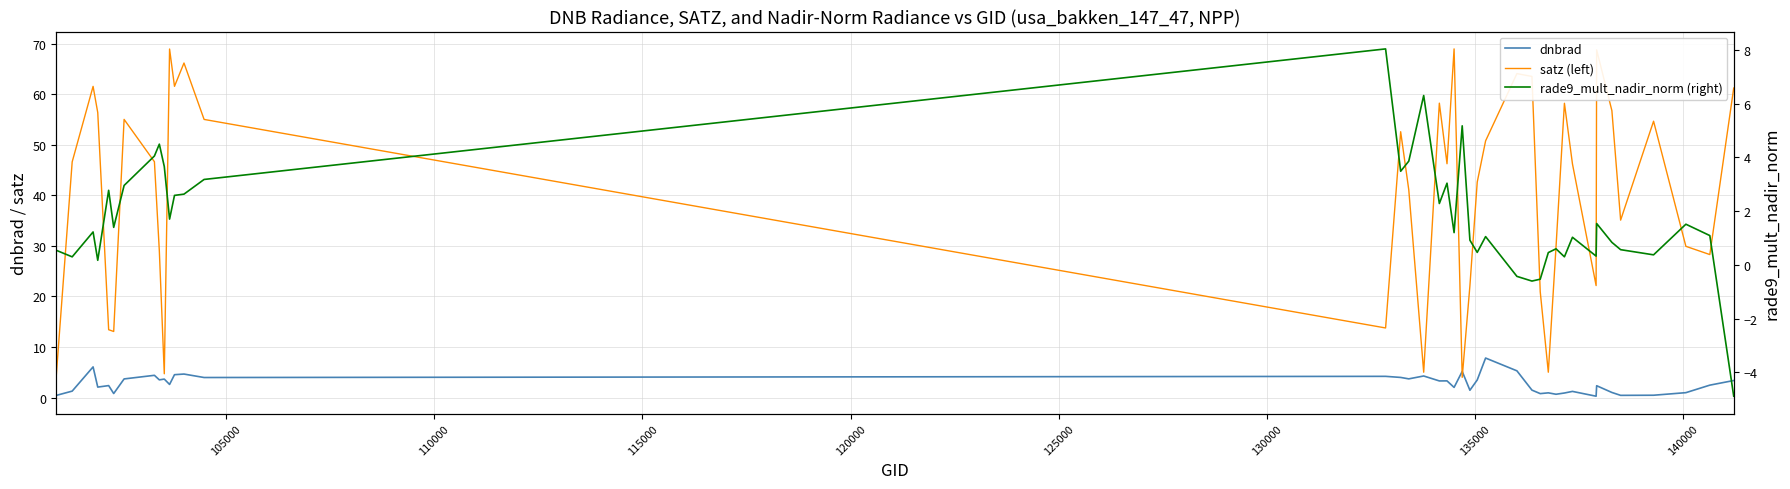

How many data points in rade9_mult_nadir_norm (right) are less than 1?

16